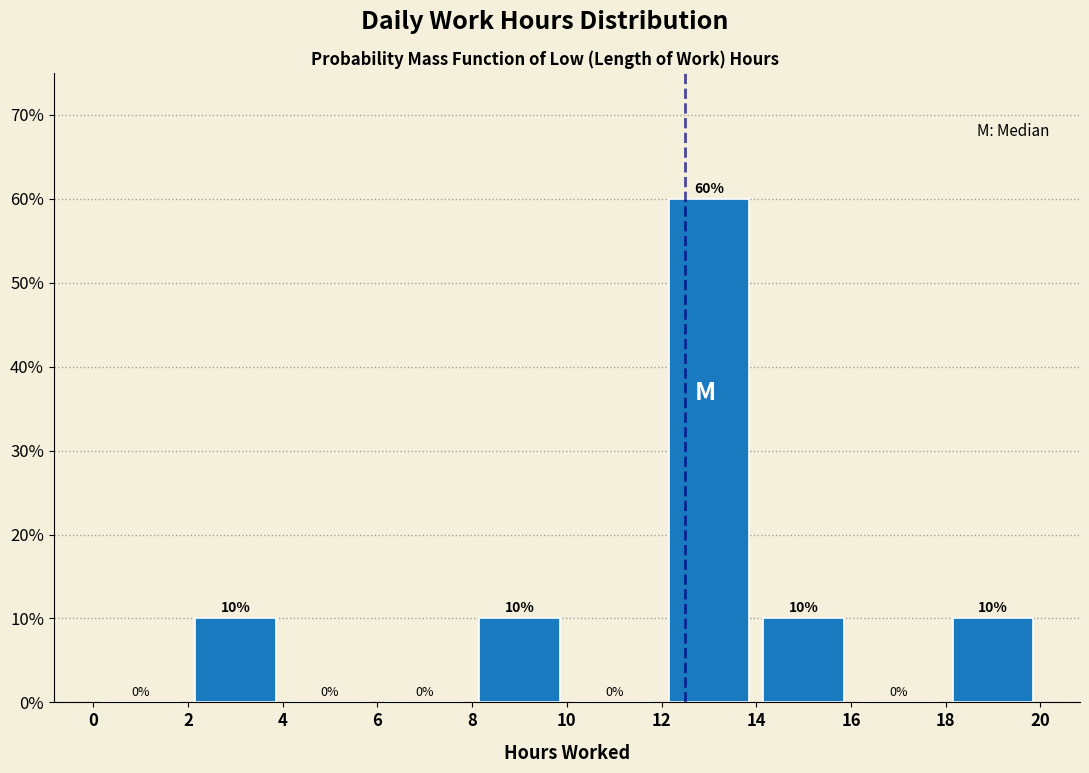

Reading left to right, transcribe this chart: for each bar, give the range it covers on the x-axis and its height.

0 to 2: 0
2 to 4: 10
4 to 6: 0
6 to 8: 0
8 to 10: 10
10 to 12: 0
12 to 14: 60
14 to 16: 10
16 to 18: 0
18 to 20: 10